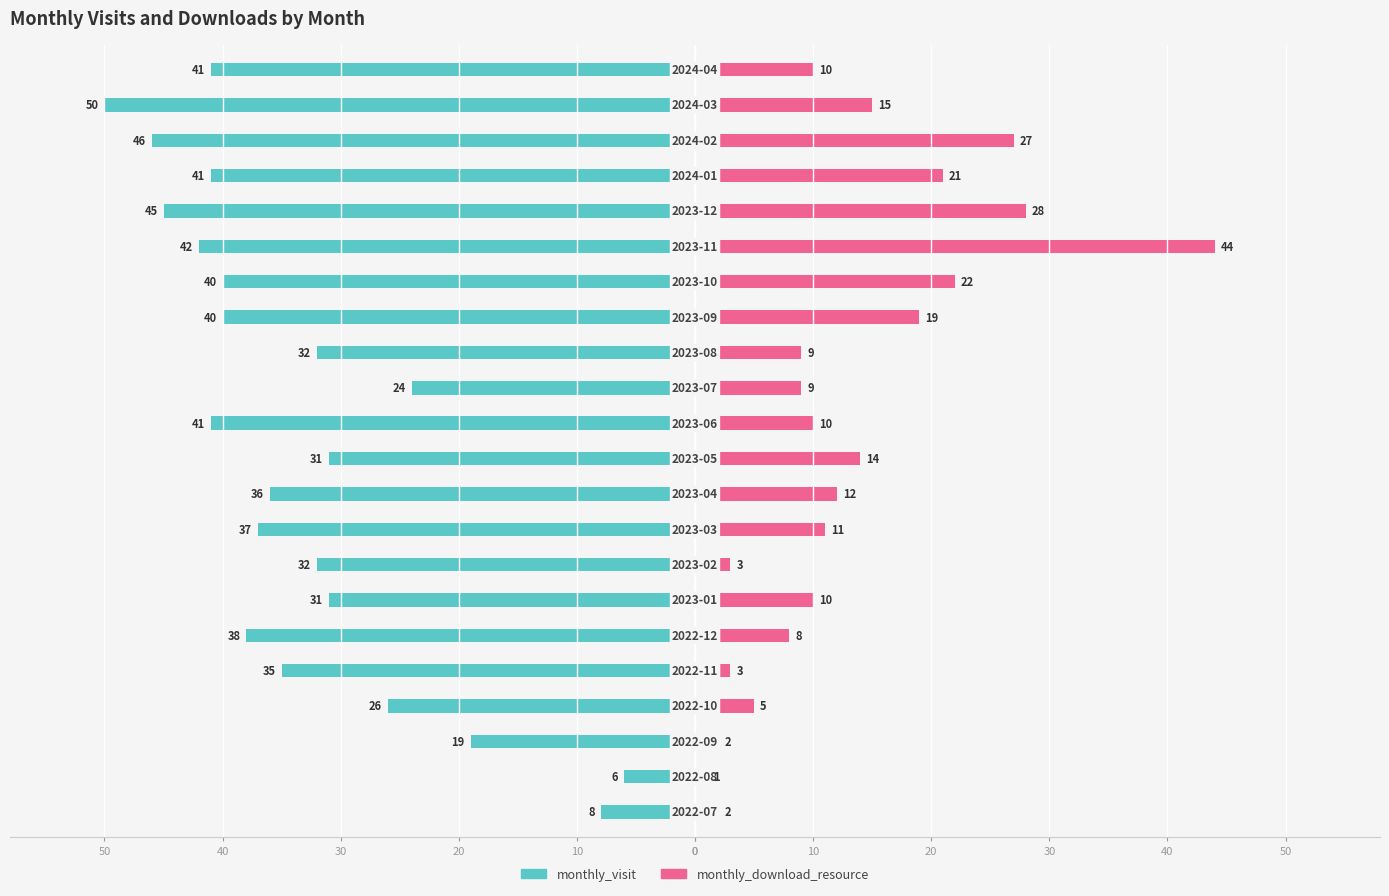

Is the value of monthly_visit at 13 greater than the value of monthly_download_resource at 10?

No